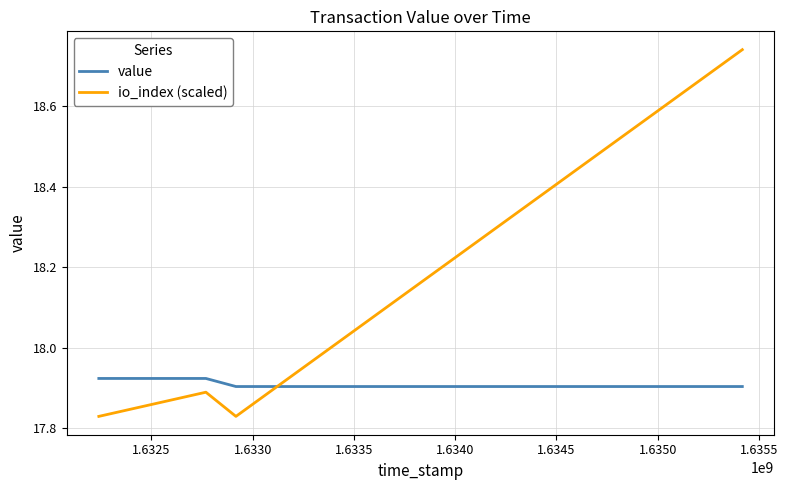

How many categories are shown in the chart?

4